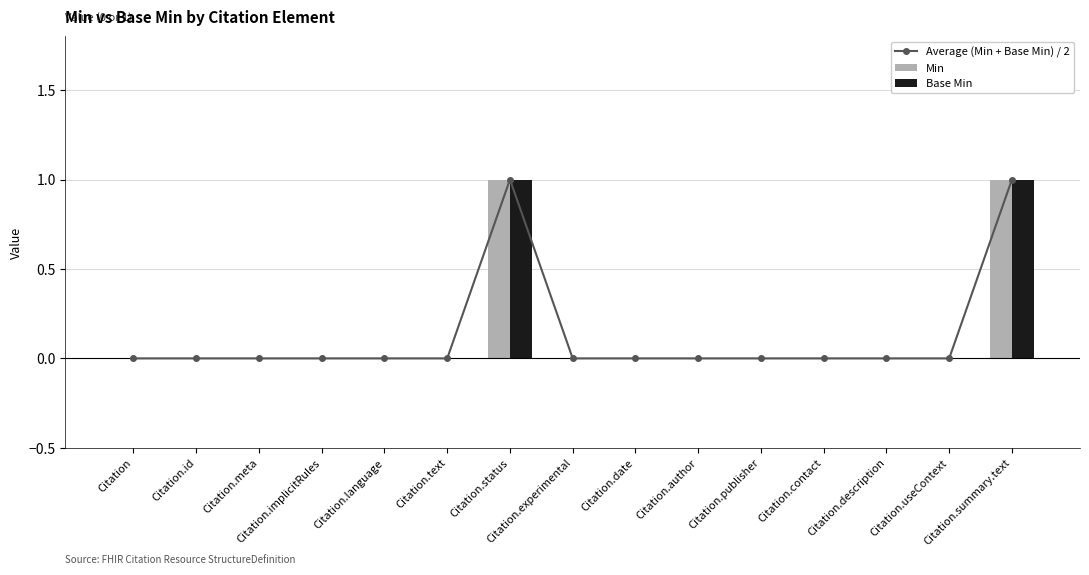

What is the sum of all Average (Min + Base Min) / 2 values?

2